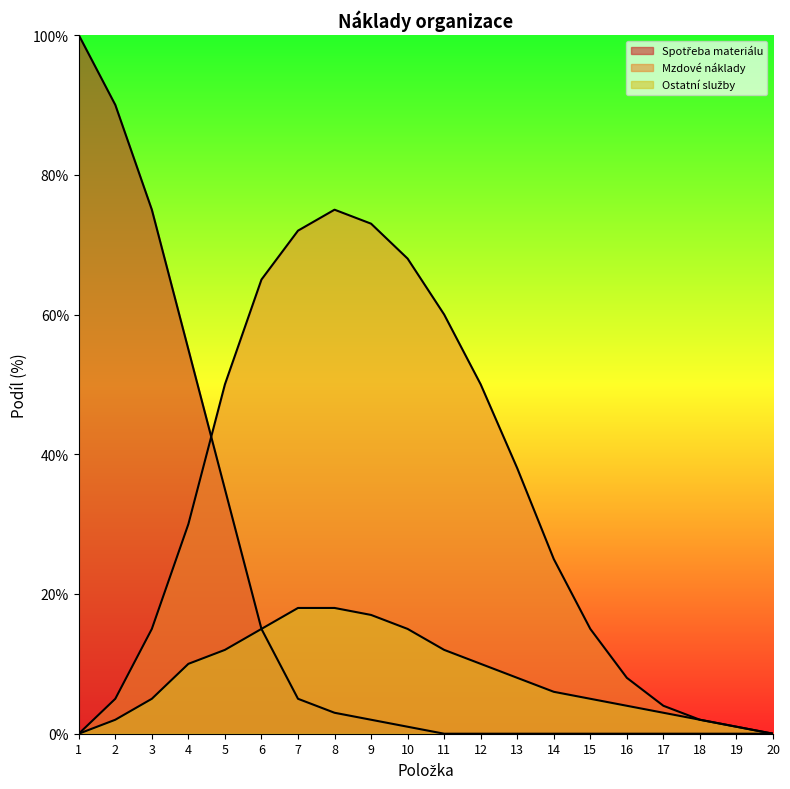

Which has a higher value, 19 or 7?

7